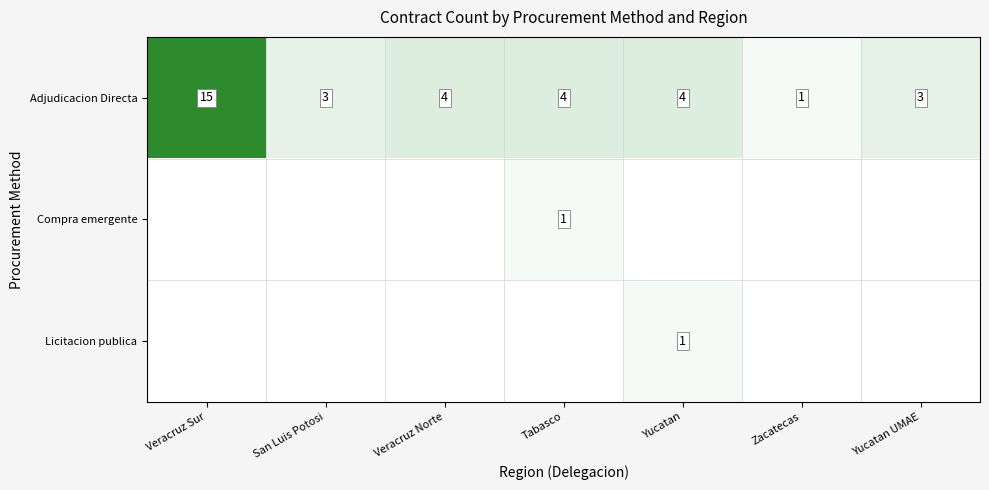

What is the total value across all series at San Luis Potosi?

3